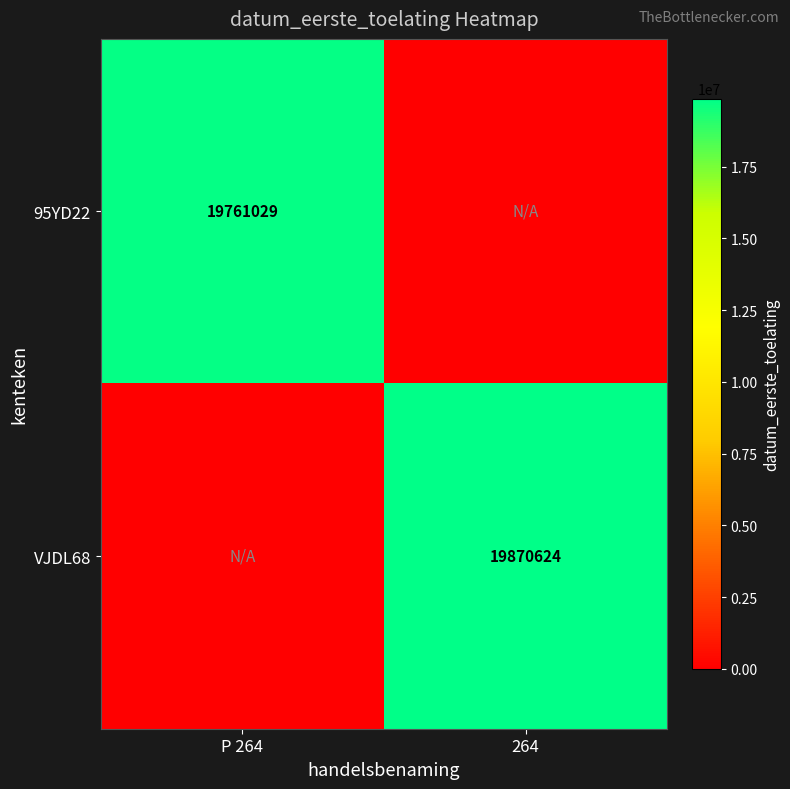

The value of VJDL68 at 264 is 19870624. True or false?

True